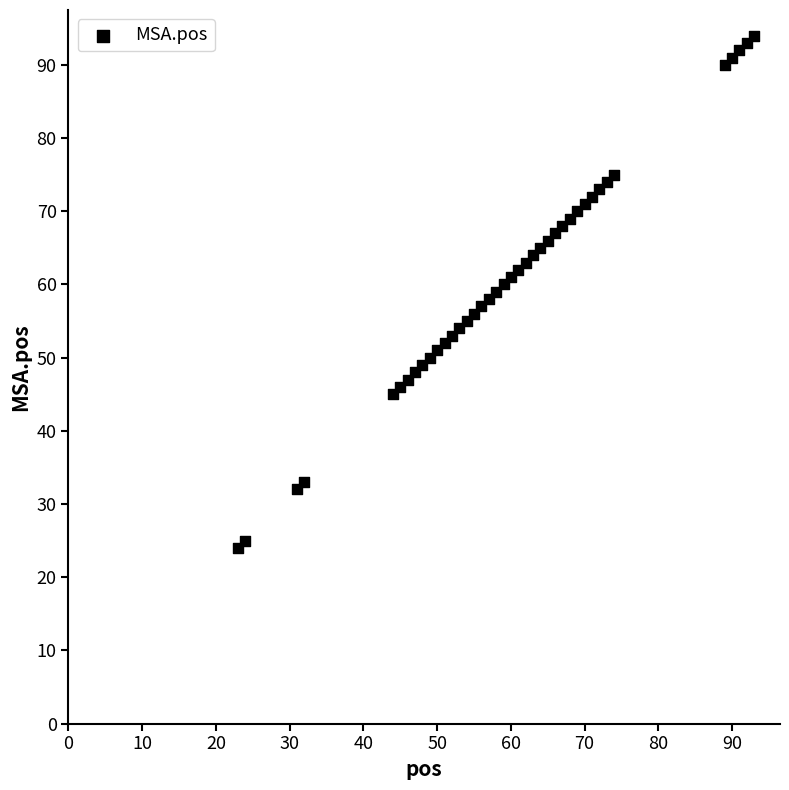

What is the range of Y values (max minus min)?

70